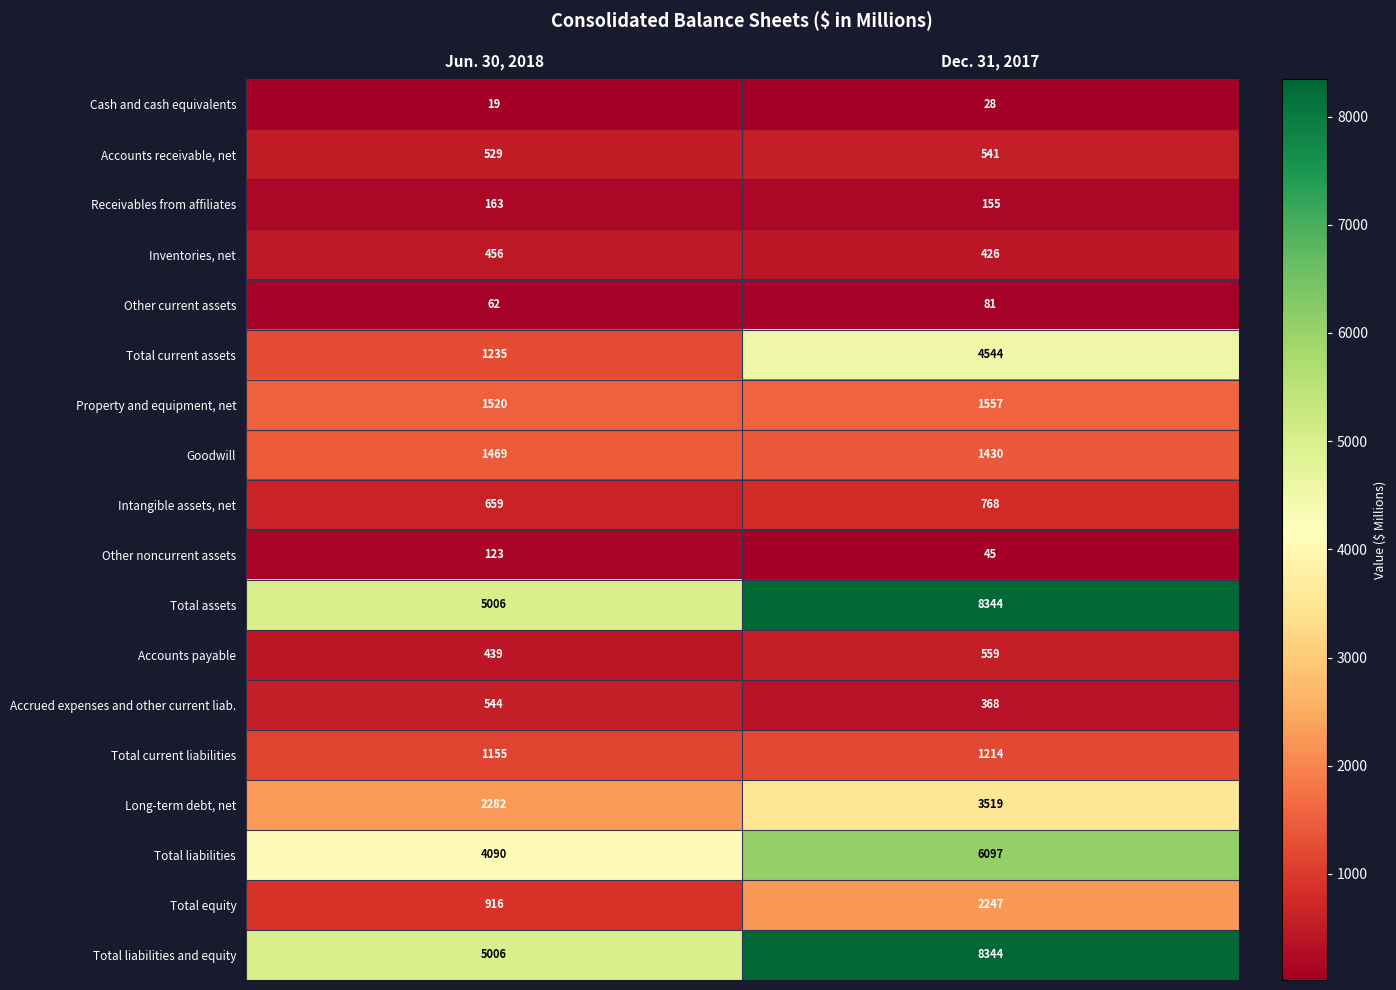

What is the smallest value displayed?

19